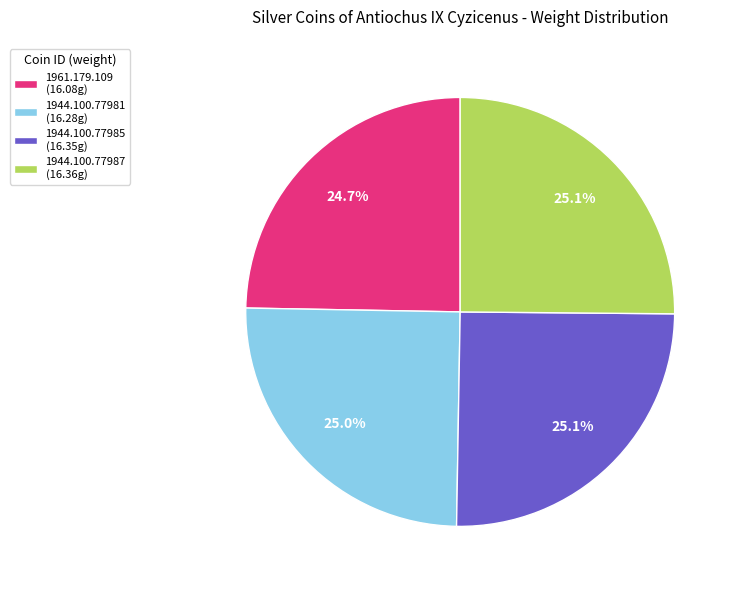

To the nearest percent, what percentage of the pie is 1944.100.77981?

25%